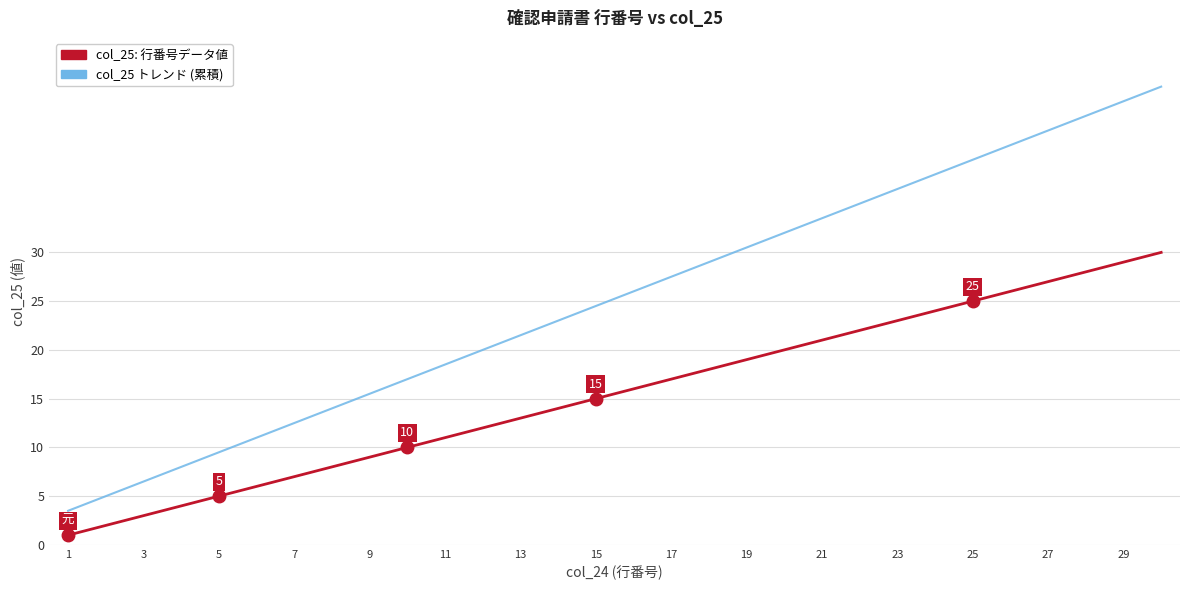

List the series in order of their peak value, lowest first.

col_25: 行番号データ値, col_25 トレンド (累積)